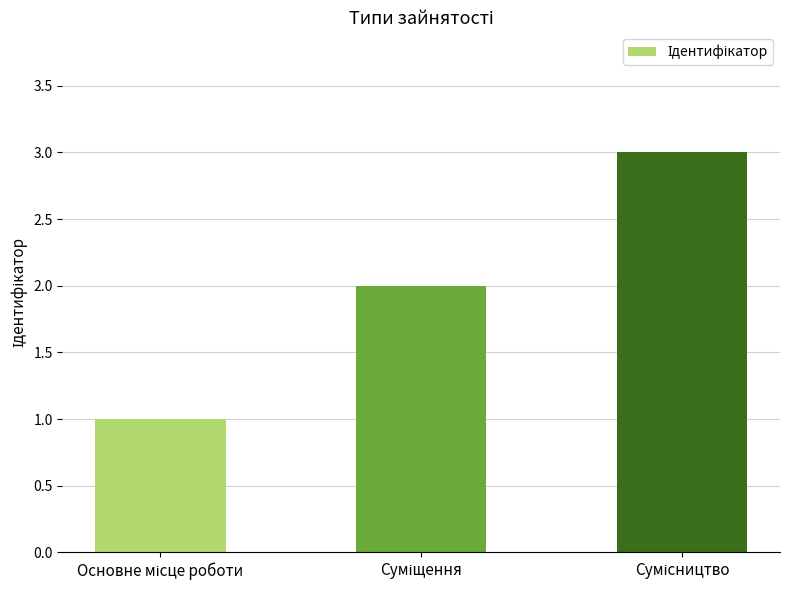

What is the sum of all values?

6